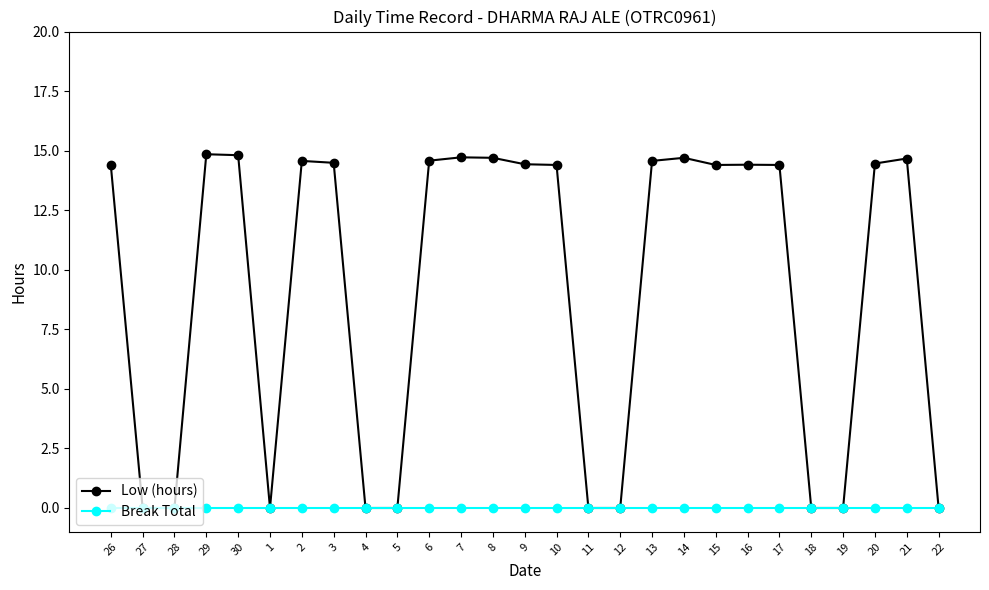

Is it true that Break Total equals 0.0 at 5?

True